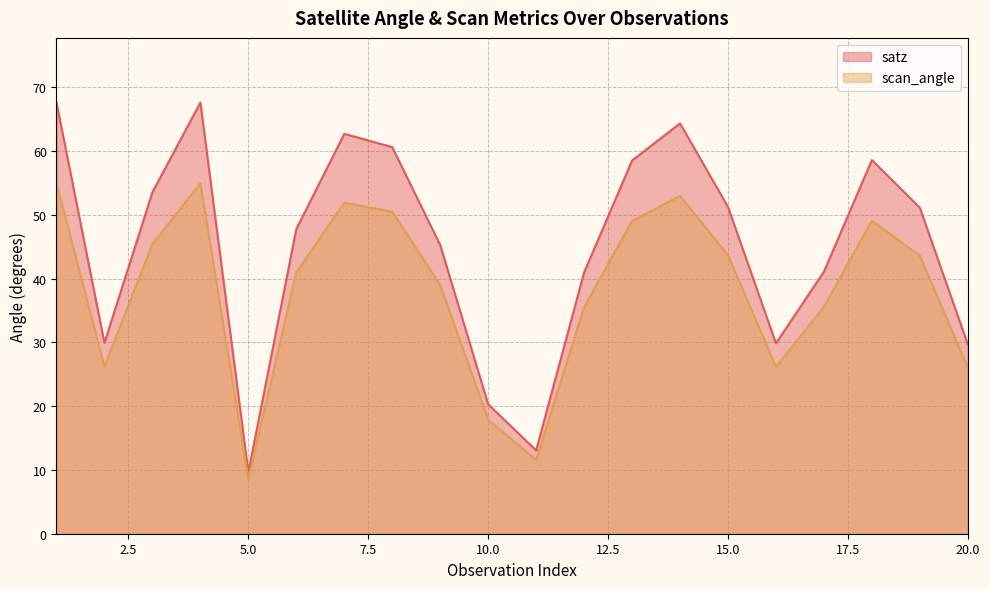

List the labels in order of satz value, largest first.

4, 1, 14, 7, 8, 18, 13, 3, 15, 19, 6, 9, 17, 12, 2, 16, 20, 10, 11, 5